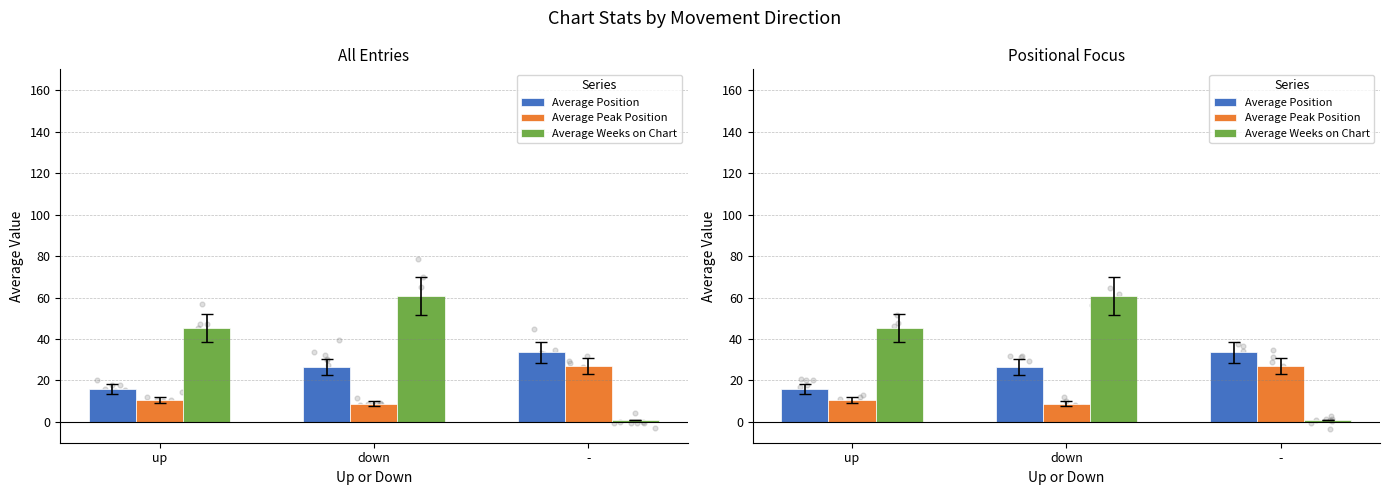

What are all the series names shown in the legend?

Average Position, Average Peak Position, Average Weeks on Chart